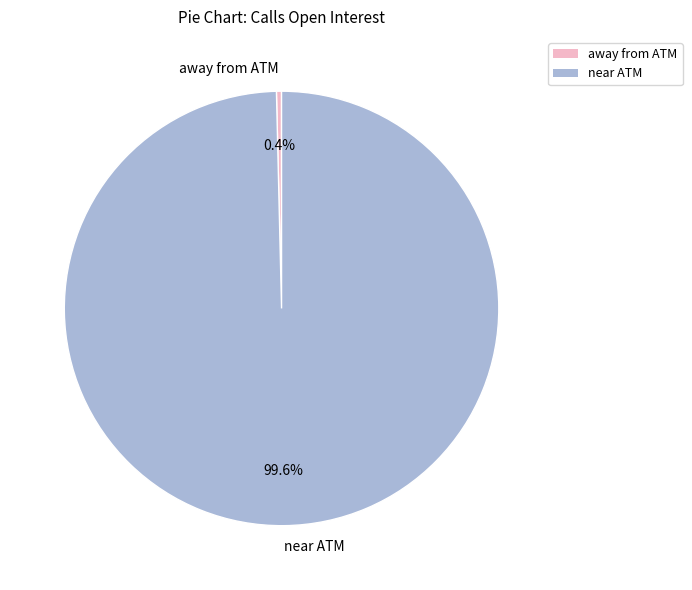

What portion of the pie excludes away from ATM?

99.6%